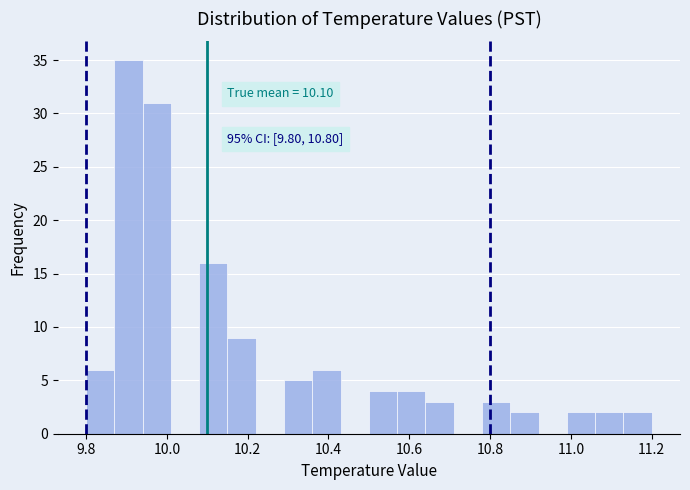

Around what value on the x-axis is the tallest bar? Give the approximate position of its centre, as read against the axis.

9.90